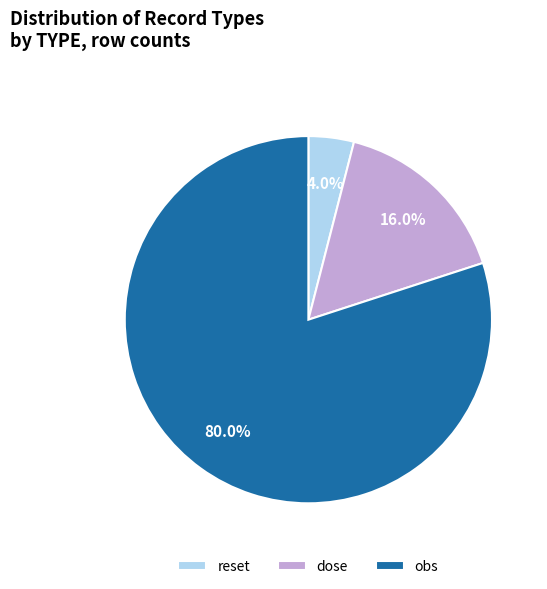

Is there a majority slice in this chart?

Yes